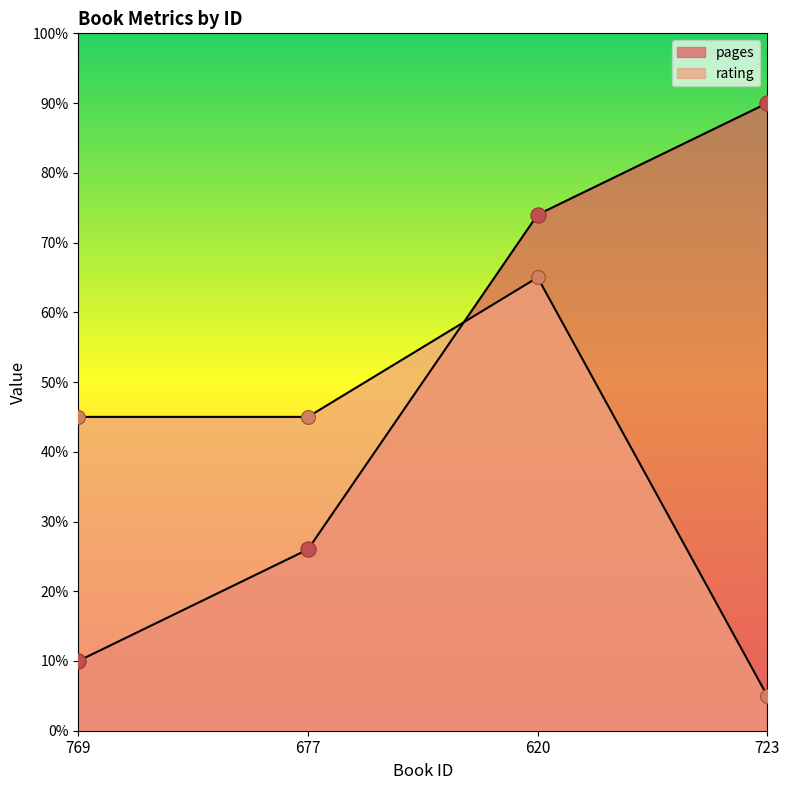

Which series contains the lowest Y value?

rating